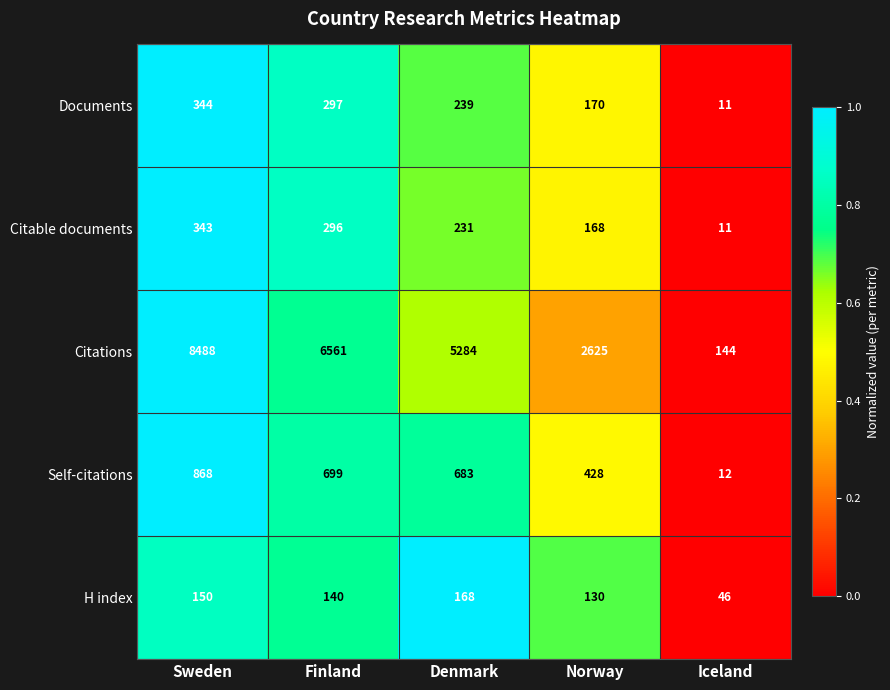

What is the total value across all series at Denmark?

6605